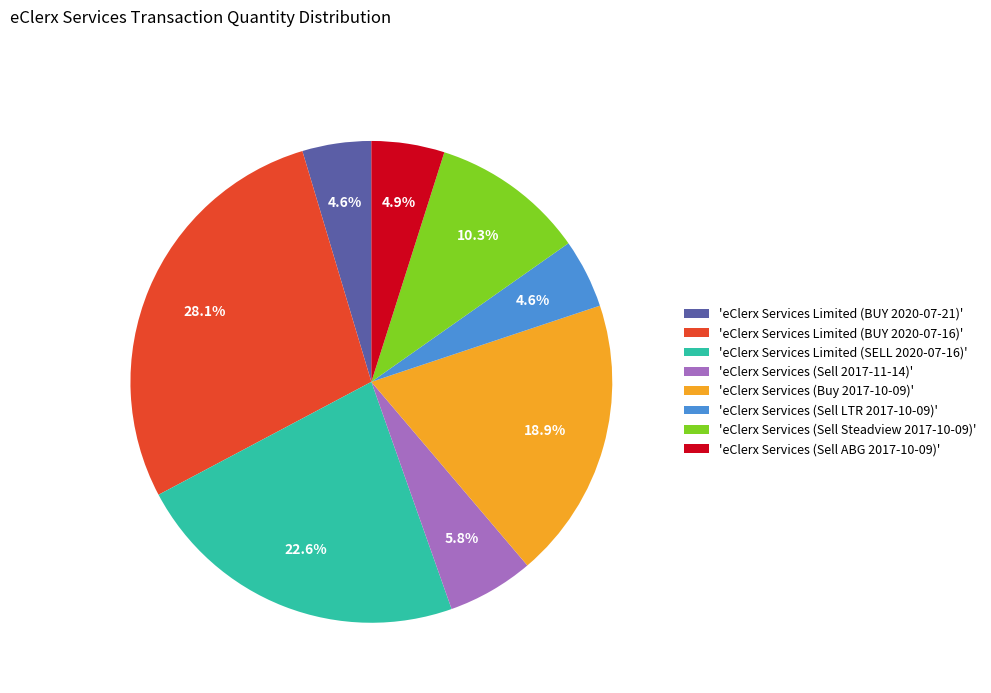

What percentage do 'eClerx Services (Buy 2017-10-09)' and 'eClerx Services (Sell Steadview 2017-10-09)' together represent?

29.3%